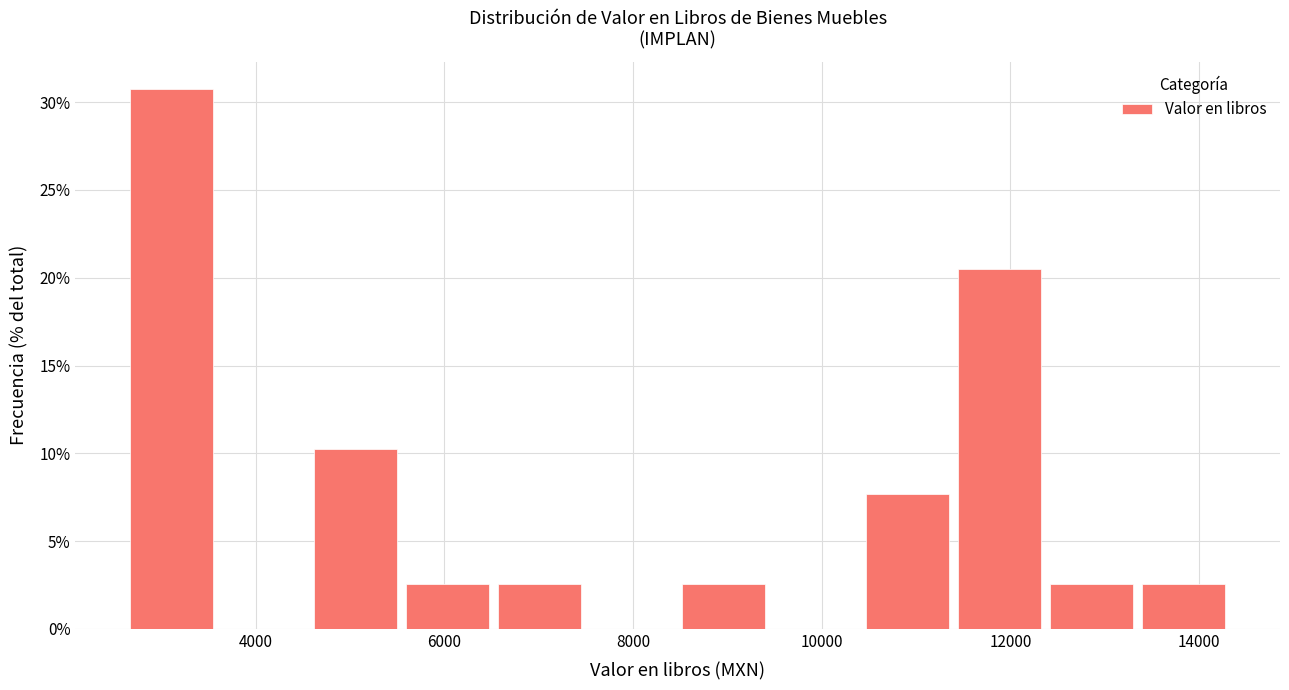

Reading left to right, list every bar in this chart as the range it spans on the x-axis followed by its height. Neither the bar edges nor the heights are printed on the chart, so give them approximately, as read against the axes.

2600 to 3600: 31.0
3600 to 4600: 0
4600 to 5600: 10.5
5600 to 6600: 2.5
6600 to 7600: 2.5
7600 to 8600: 0
8600 to 9400: 2.5
9400 to 10400: 0
10400 to 11400: 7.5
11400 to 12400: 20.5
12400 to 13400: 2.5
13400 to 14400: 2.5